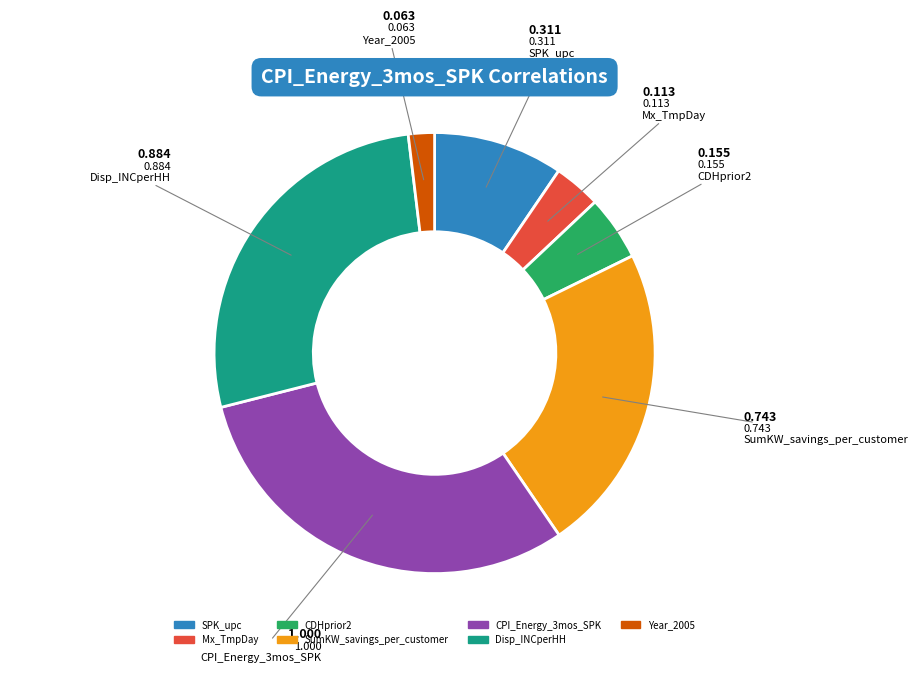

The CPI_Energy_3mos_SPK slice represents 31% of the pie. True or false?

True